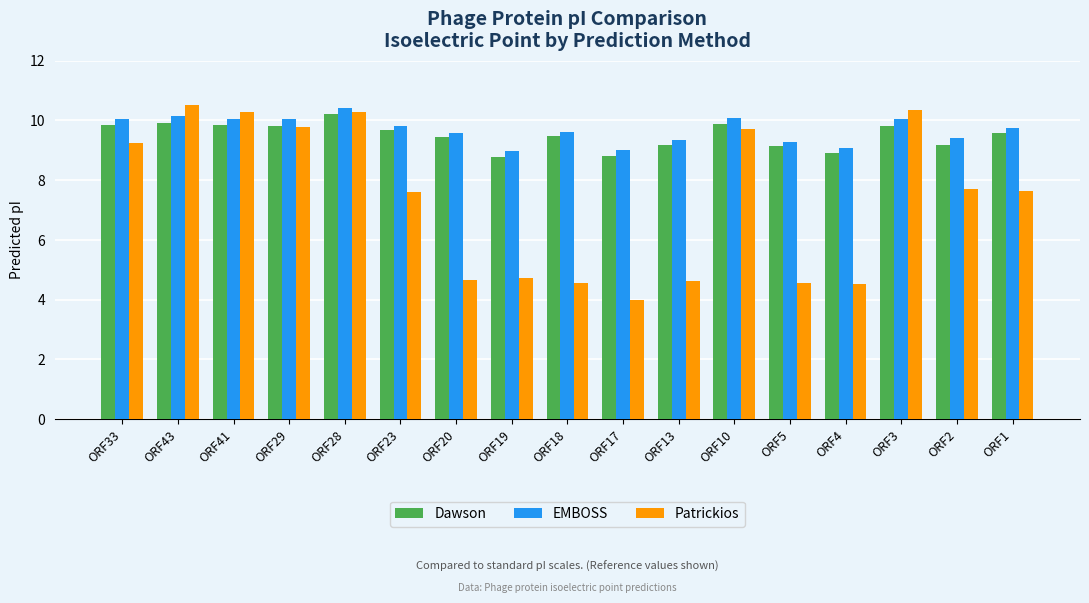

What is the total value across all series at ORF17?

21.8